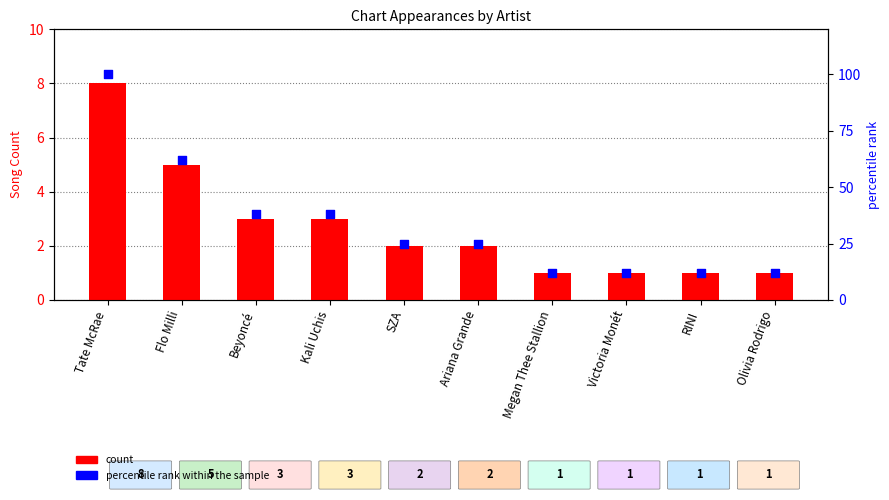

Which series has the largest total across all categories?

percentile rank within the sample